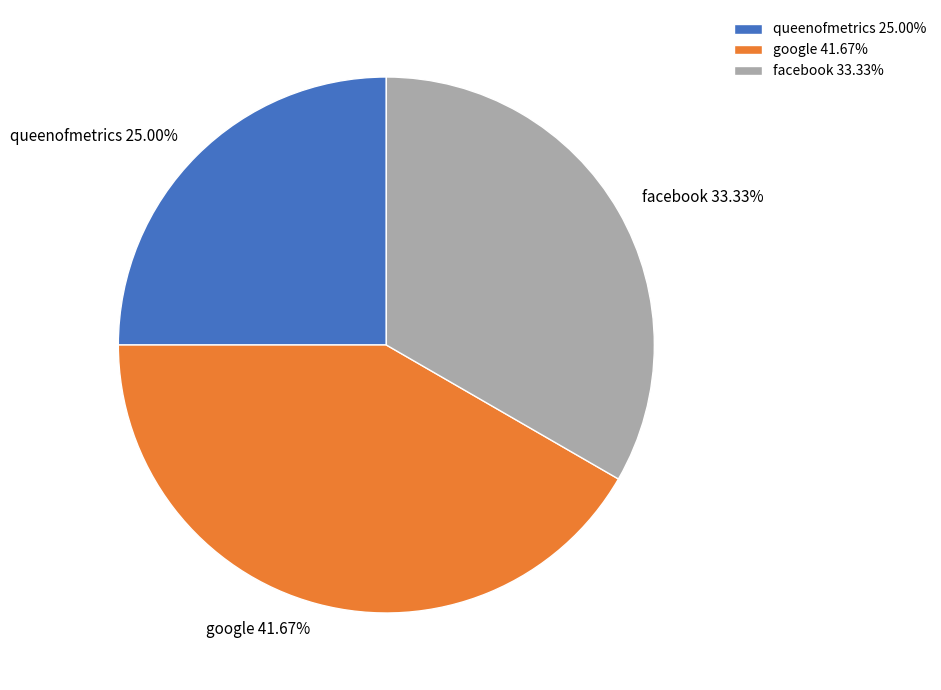

To the nearest percent, what percentage of the pie is facebook?

33%